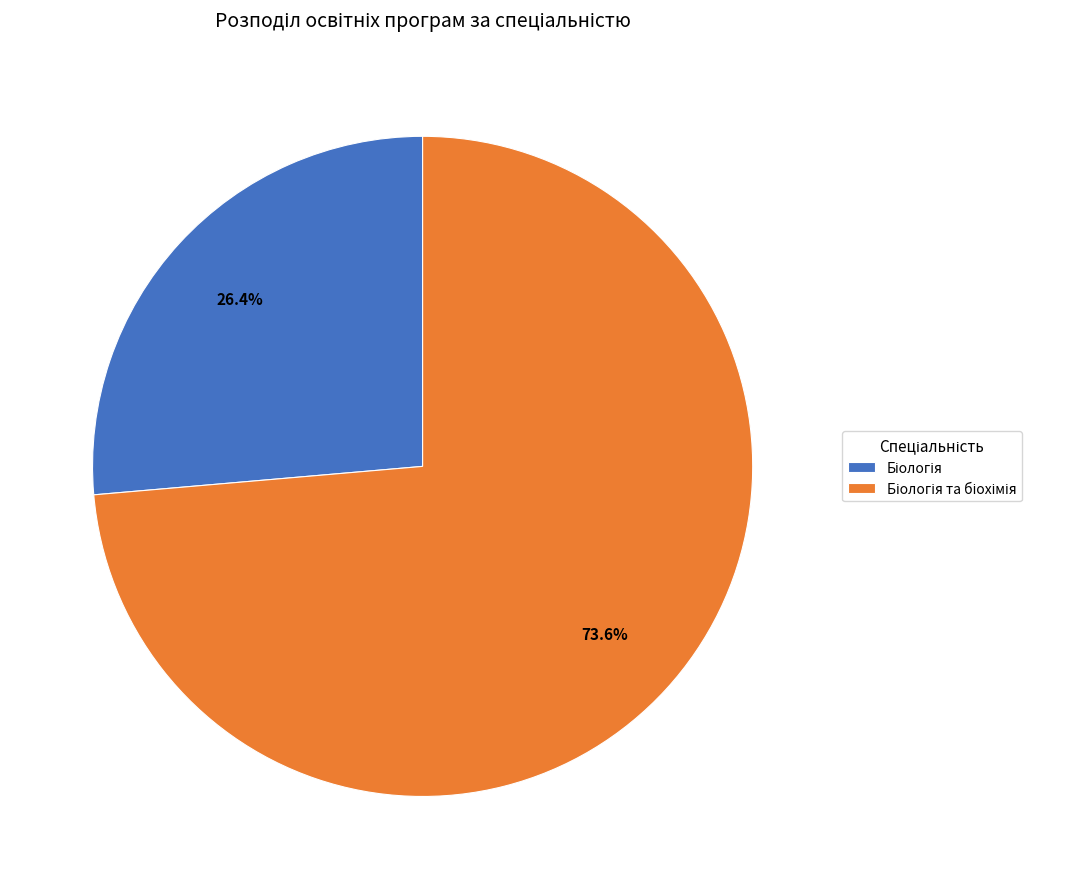

How many slices are in this pie chart?

2